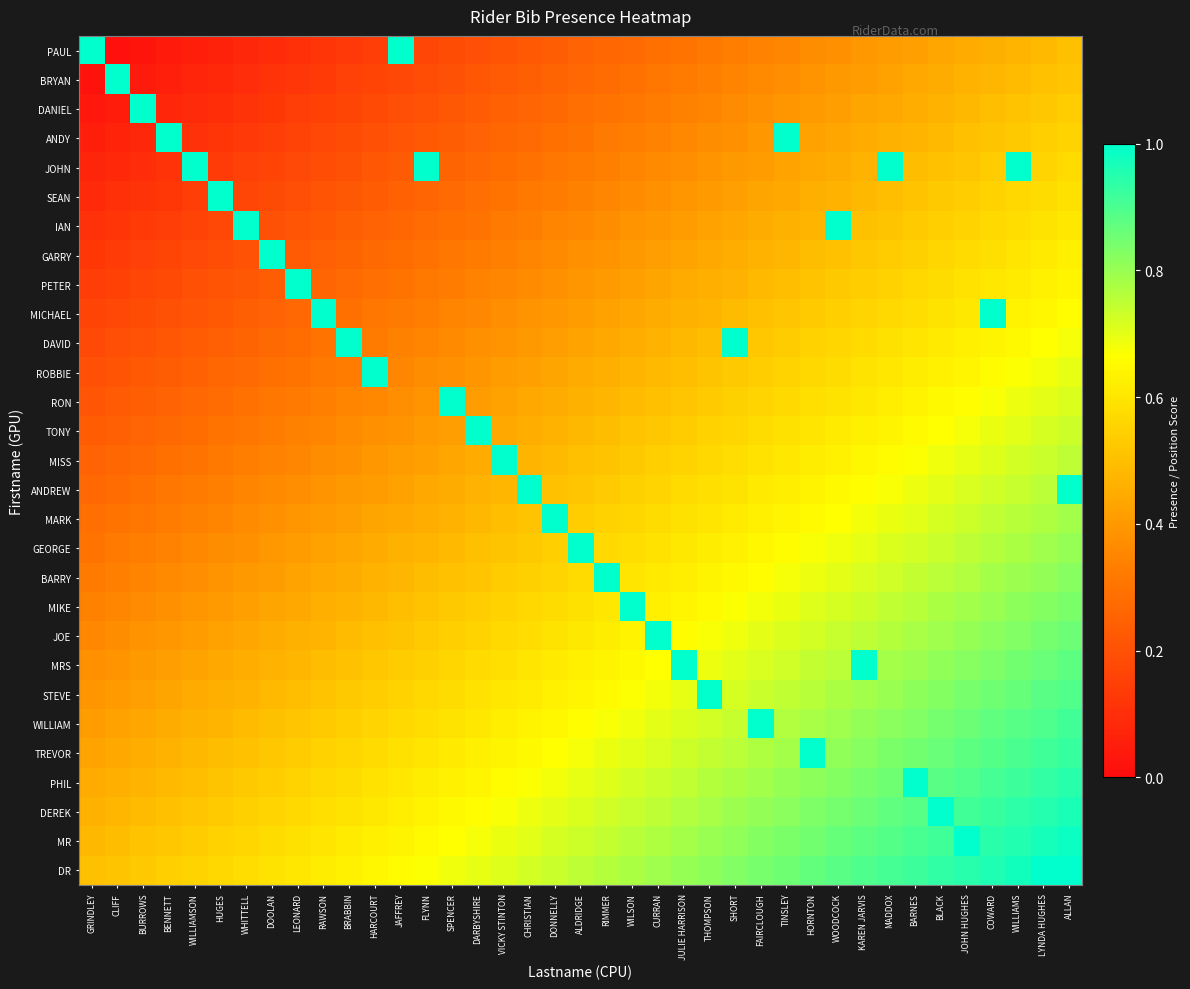

At which category does the chart reach its minimum across all series?

CLIFF